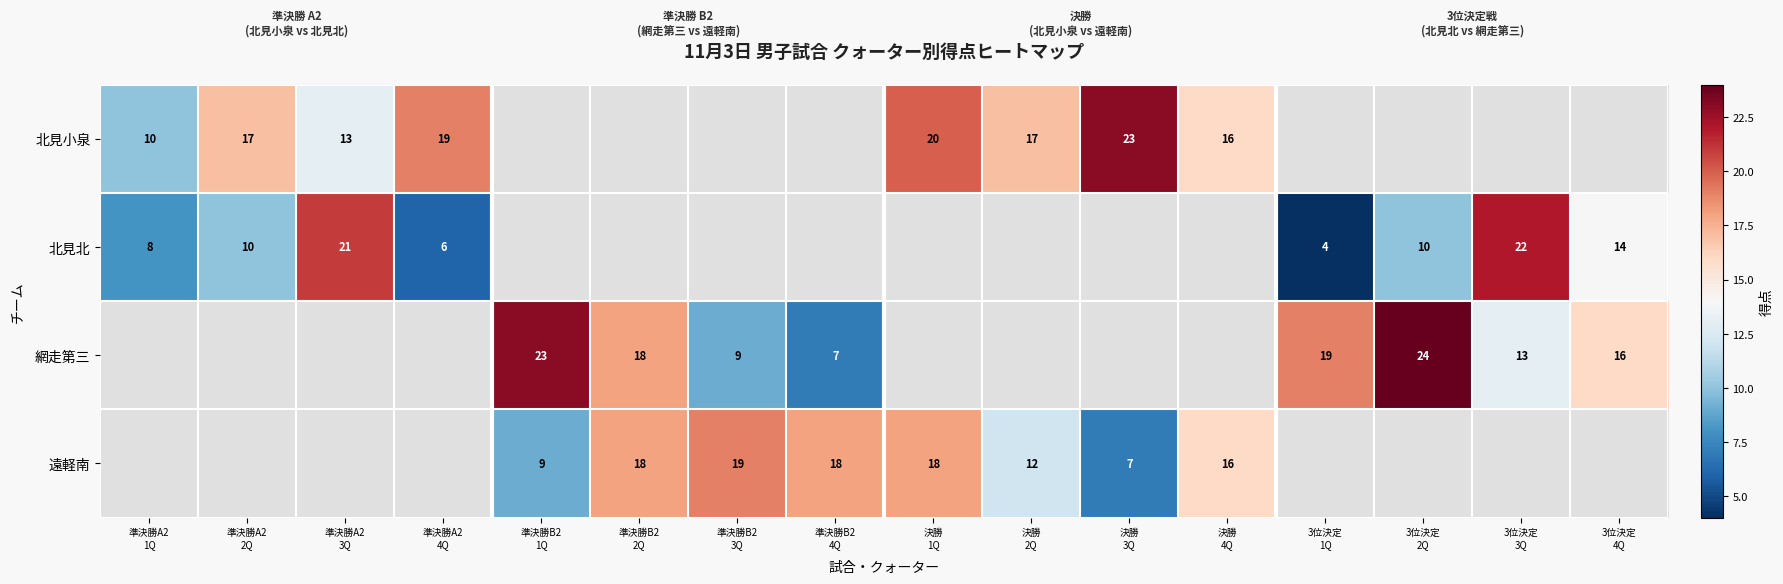

At 準決勝A2 3Q, list the series in order from largest to smallest.

北見北, 北見小泉, 網走第三, 遠軽南